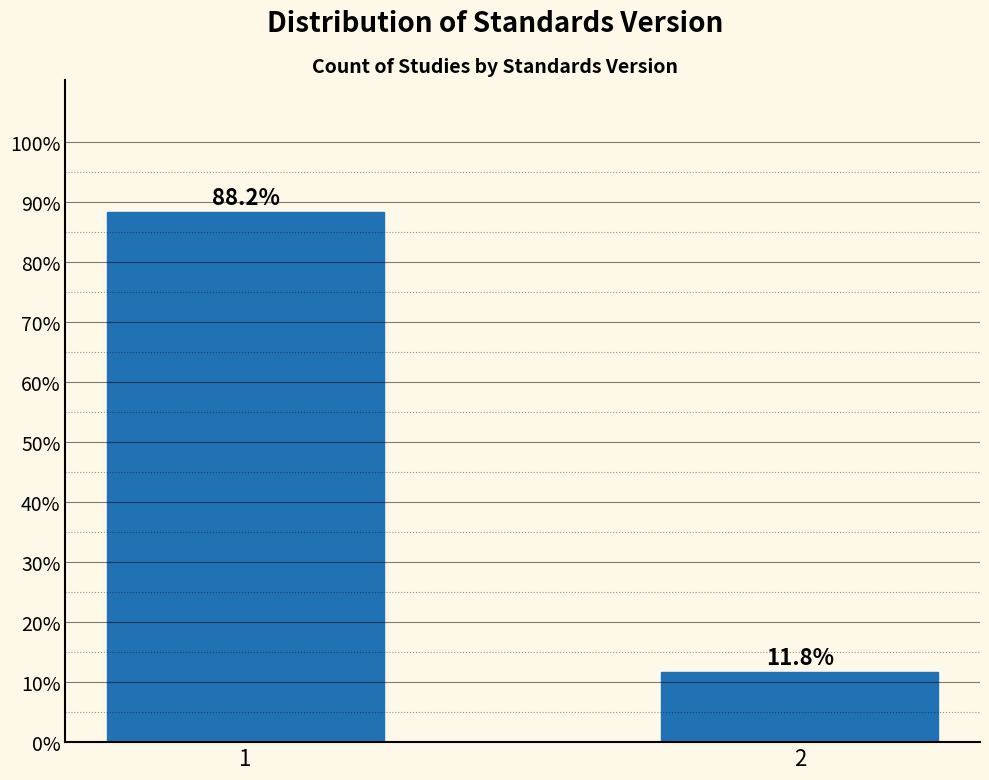

Reading right to left, list all the values displayed in this chart.

2=11.8	1=88.2